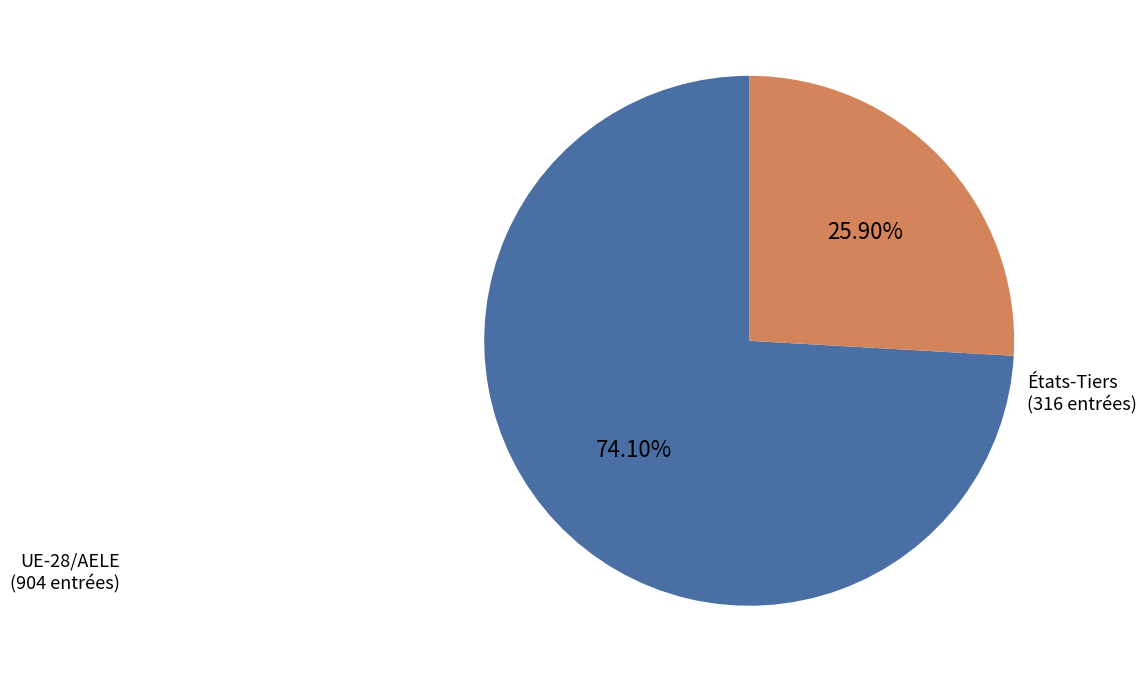

Is there a majority slice in this chart?

Yes